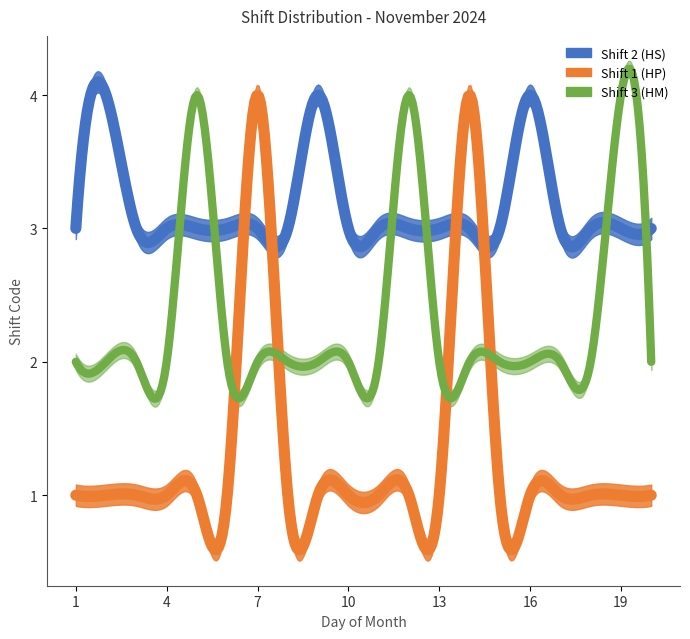

At which category is the sum across all series the highest?

7